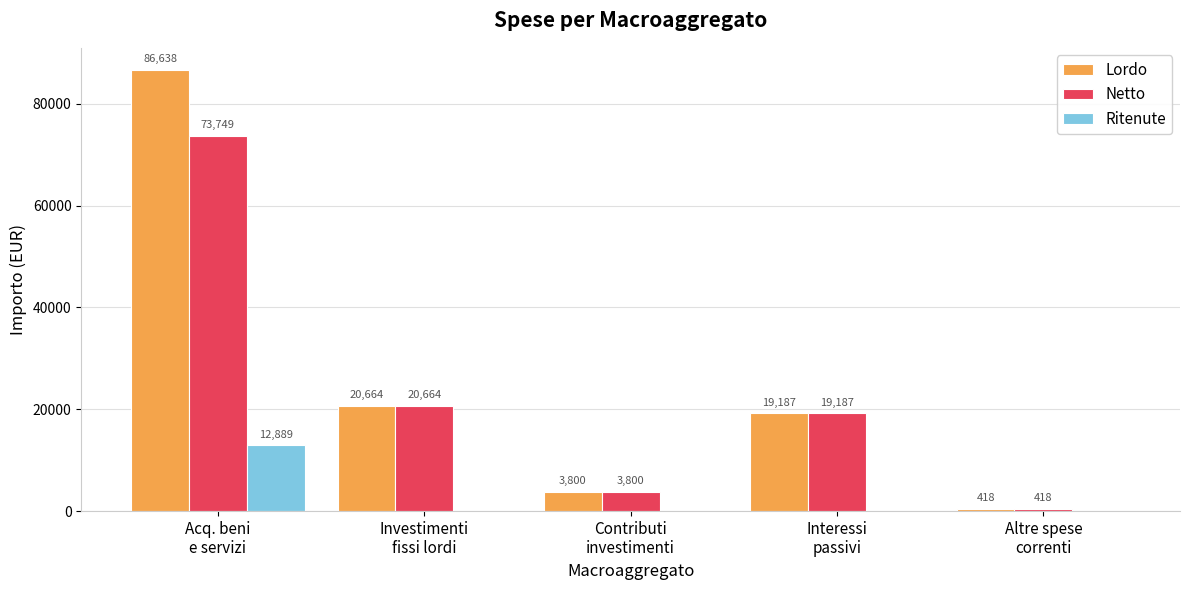

Where is Lordo nearest to the value 43527?

Investimenti
fissi lordi